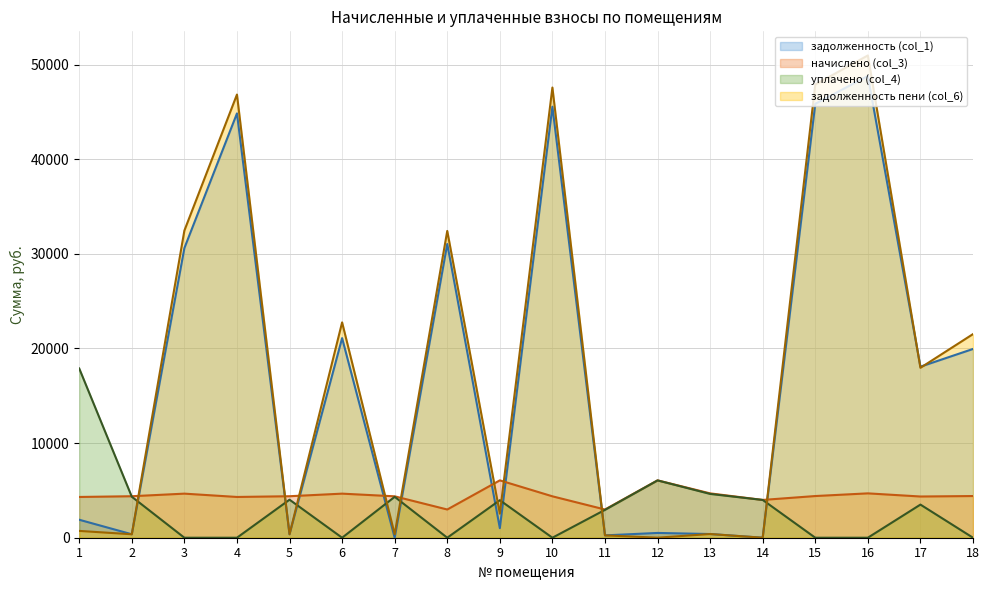

How many interior local valleys does the уплачено (col_4) series have?

3